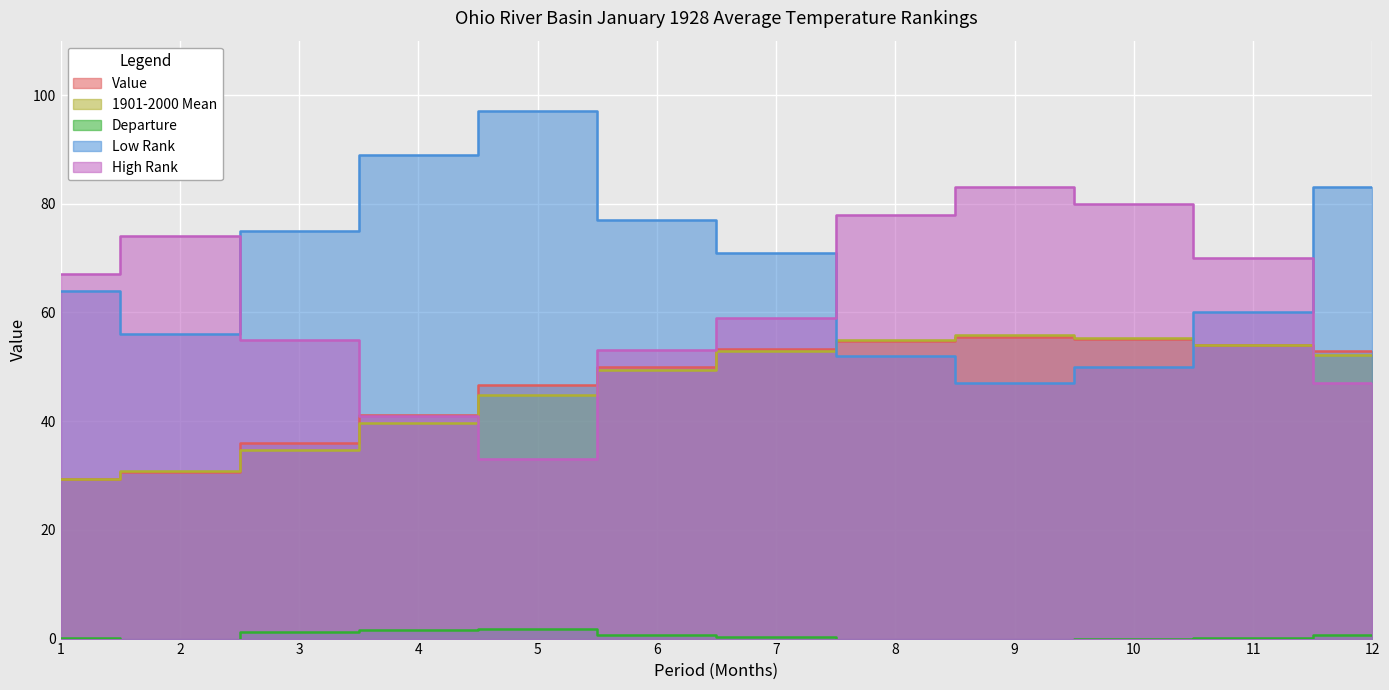

Which series changed the most between 1 and 4?

High Rank